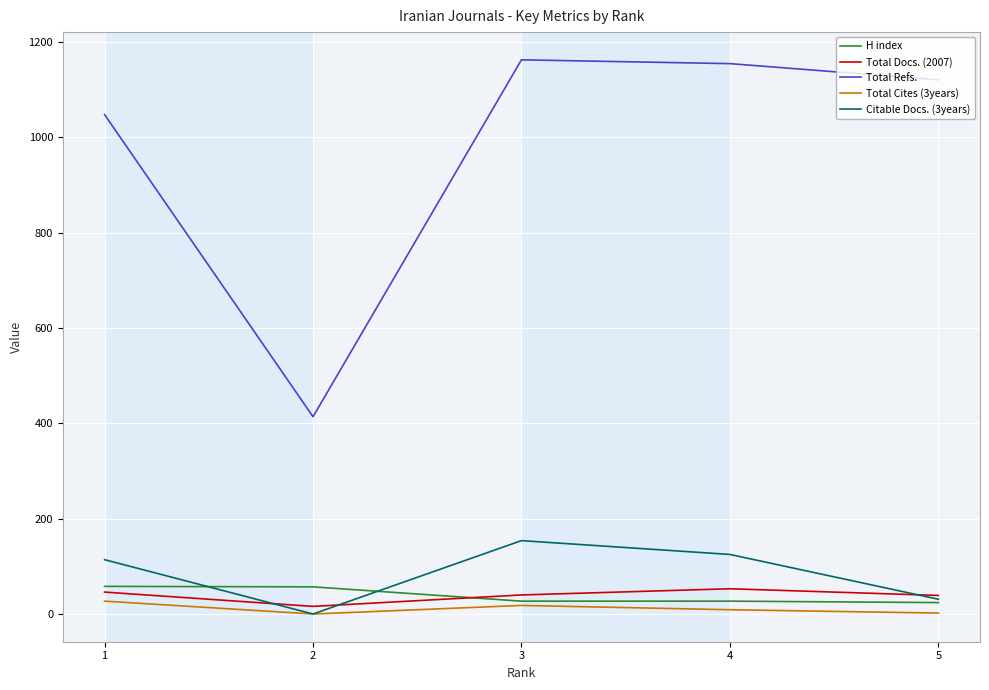

Which series has the widest spread of values?

Total Refs.